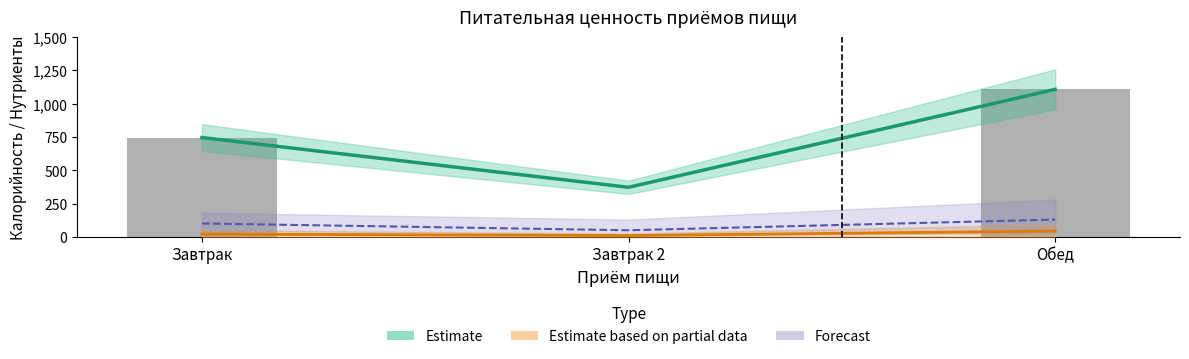

What is the difference between the maximum and minimum values in the Forecast series?

80.1